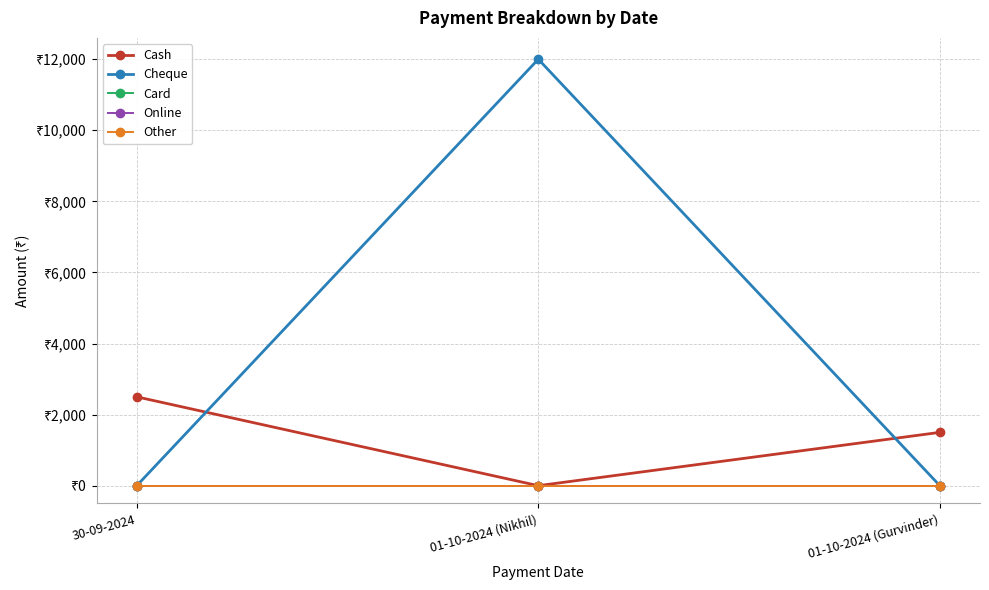

Which series has the largest total across all categories?

Cheque